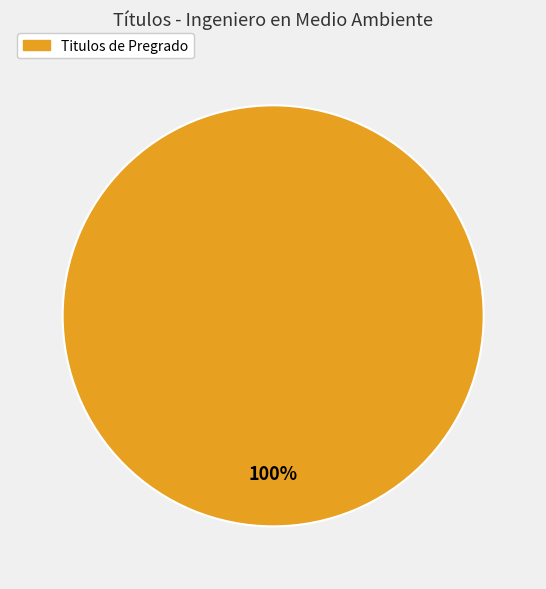

Count the number of slices in the pie.

1